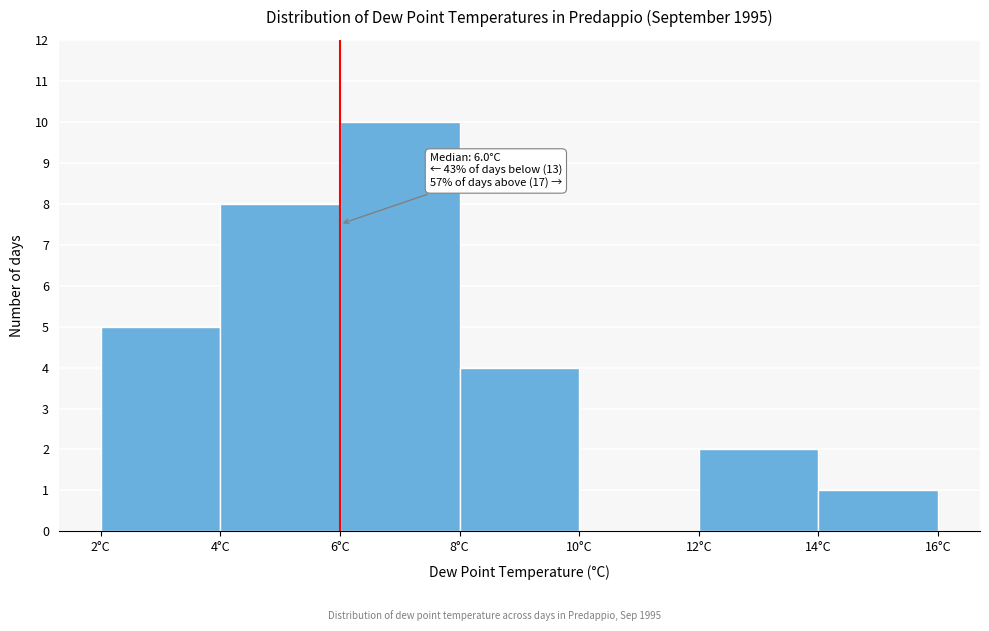

Which range on the x-axis has the tallest bar?

6 to 8